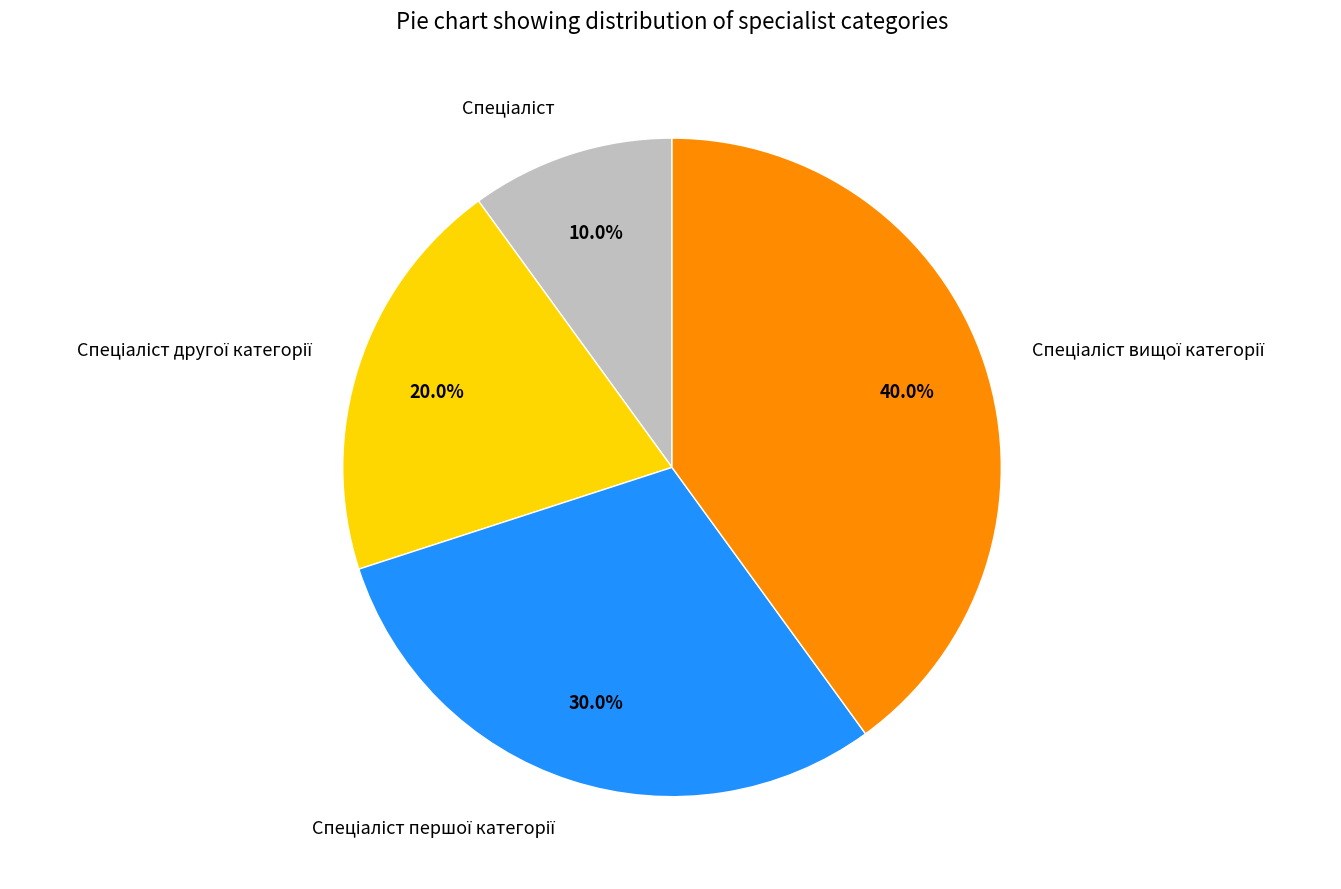

Is there any slice that represents more than half of the pie?

No